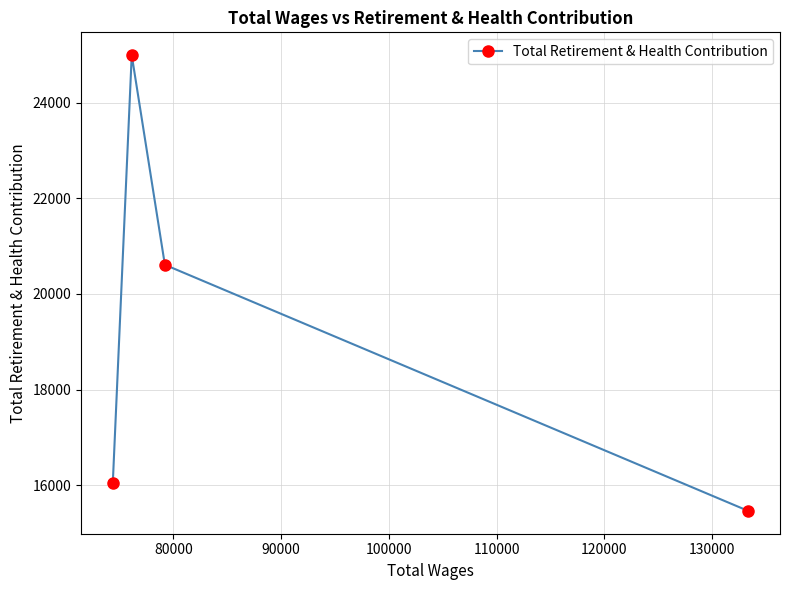

What is the value of the 1st point from the left?

16050